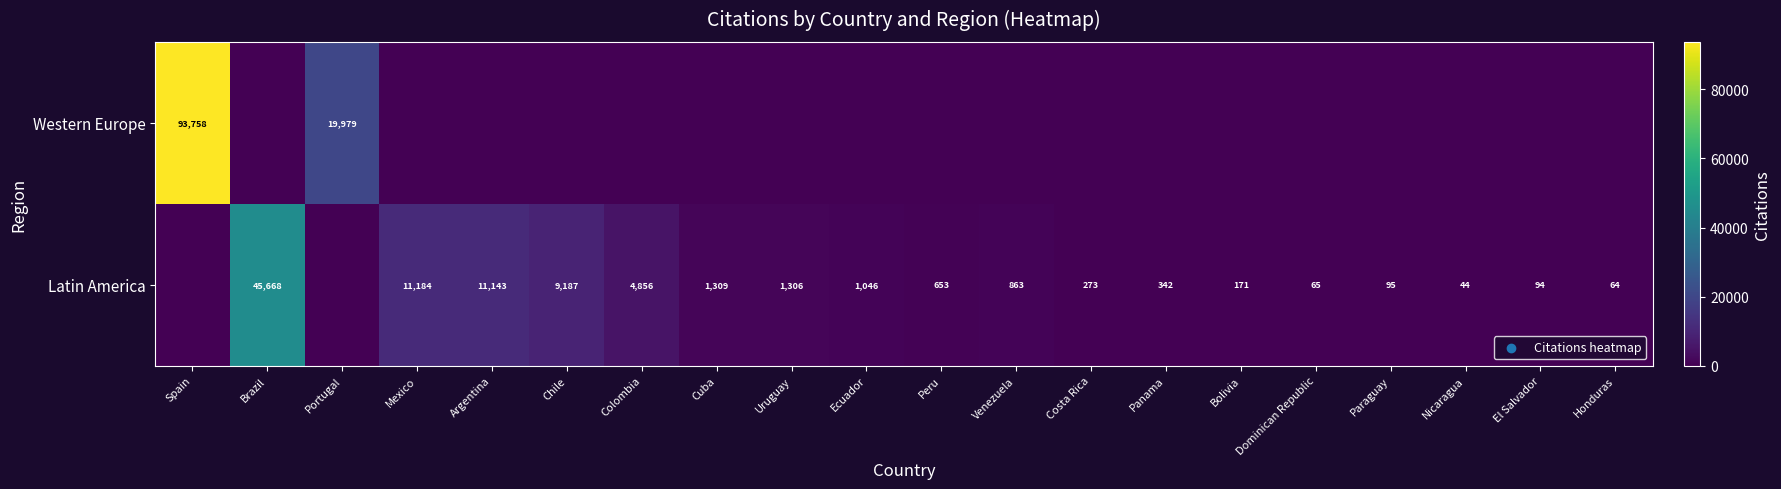

The value of Latin America at Ecuador is 252. True or false?

False